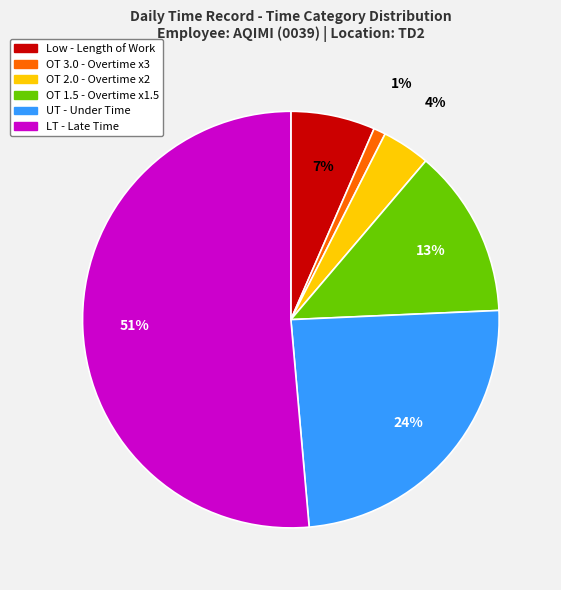

Which slice is the largest?

LT